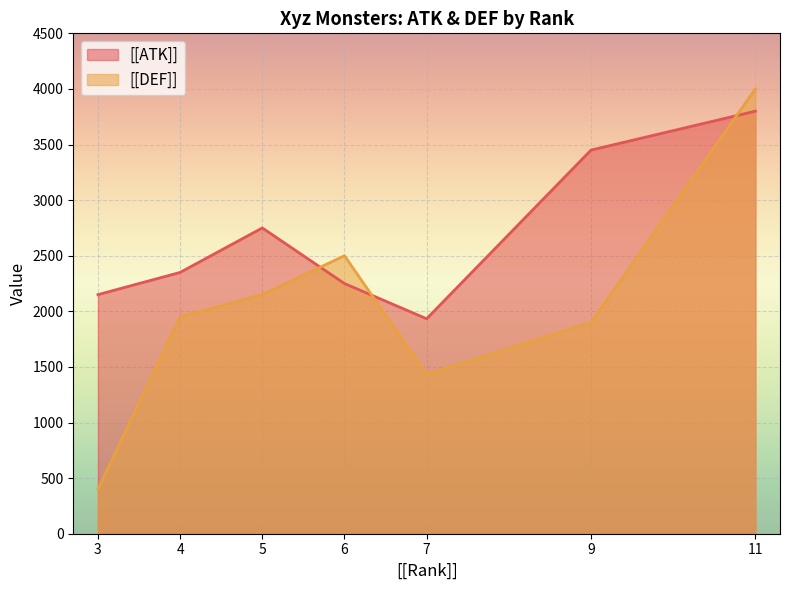

What is the spread (max minus min) of values at 6?

250.0